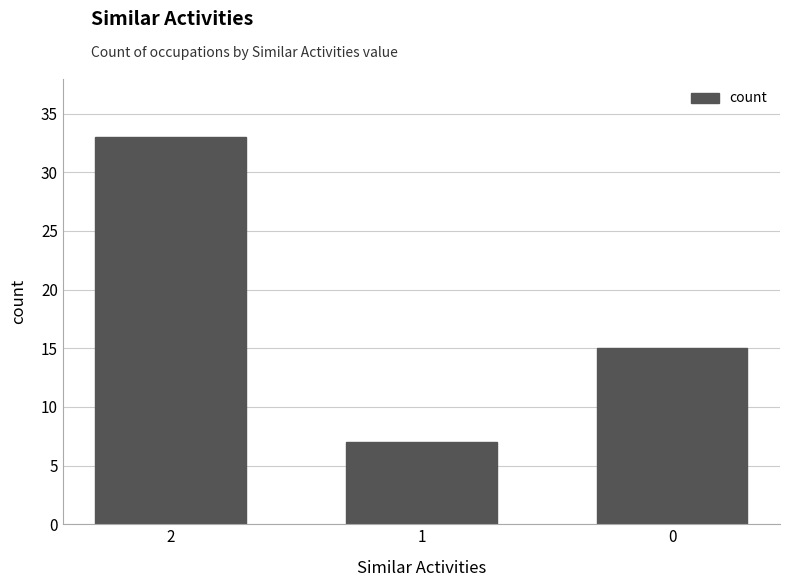

Reading left to right, transcribe all the data shown in this chart.

33	7	15